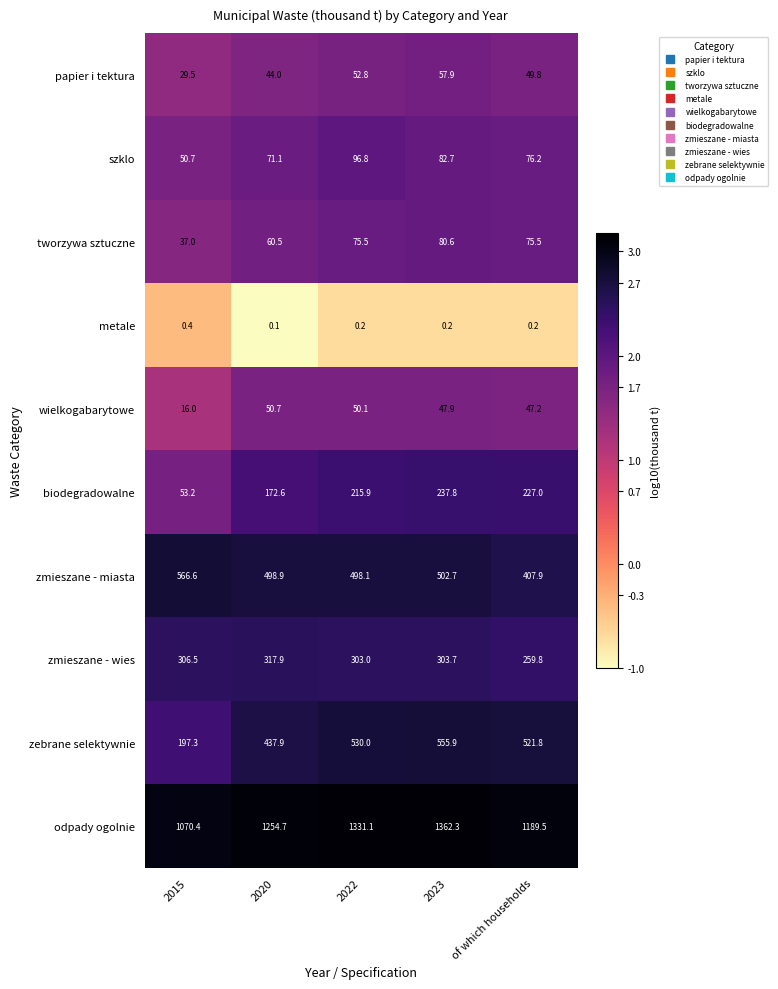

Count the number of categories in the chart.

5